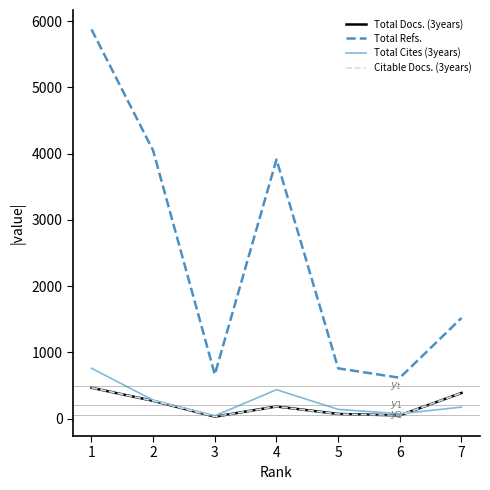

True or false: Total Refs. and Total Docs. (3years) cross at least once.

False